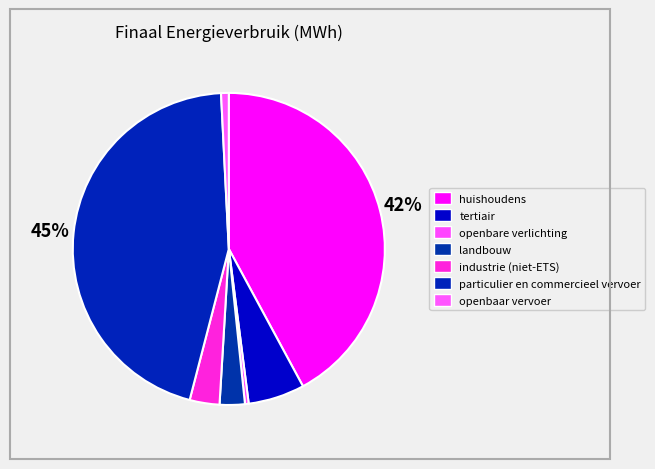

How many segments does this pie chart have?

7